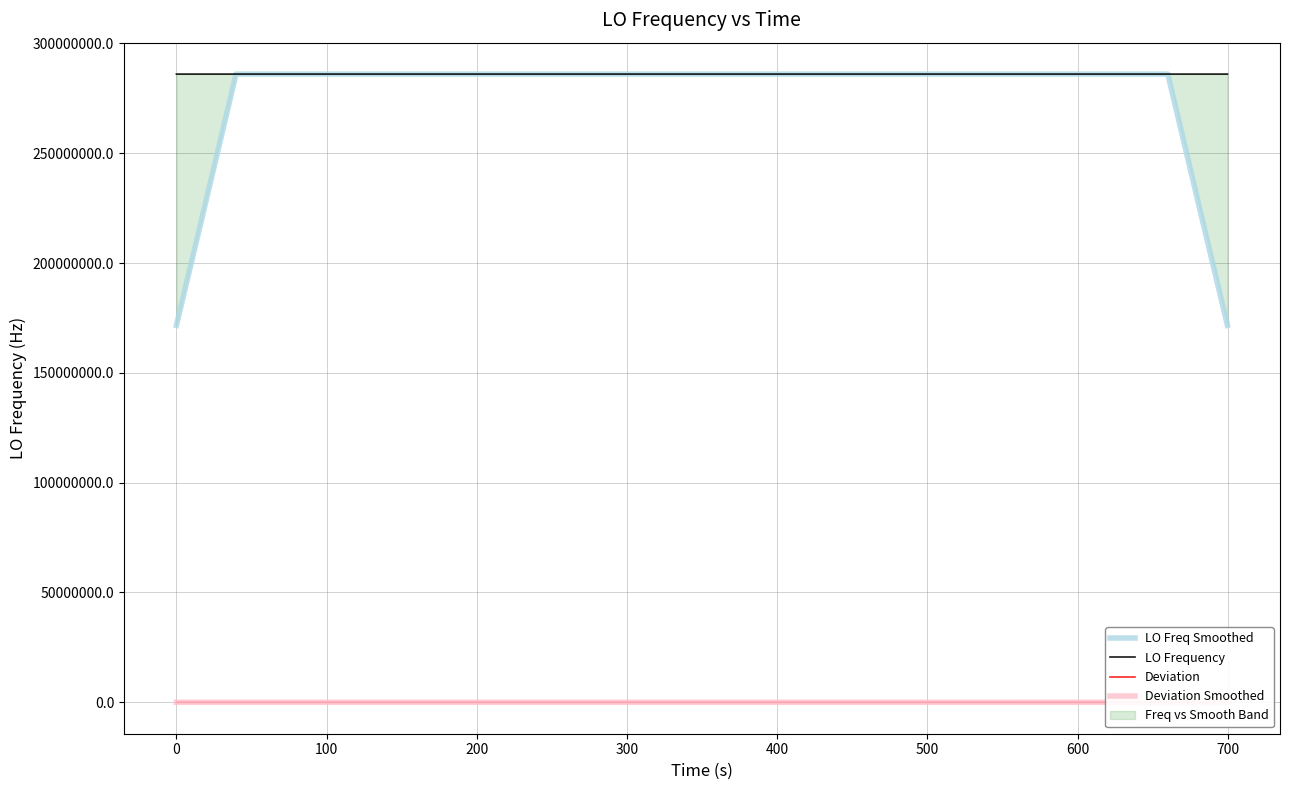

Reading right to left, what are all the values shown in this chart?

LO Freq Smoothed: 171628201.1	228837602.0	286047002.3	286047002.2	286047002.2	286047002.3	286047002.0	286047002.3	286046265.2	286046264.9	286046264.2	286046264.5	286046264.2	286047001.4	286047001.9	286047002.5	286047002.1	286047002.1	286047002.1	286047002.1	286047001.5	286047002.0	286047002.5	286047002.8	286047002.9	286047003.6	286047003.4	286047003.3	286047003.4	286047003.0	286047003.3	286047003.4	286047003.0	286047003.1	286047003.6	286047003.1	286047003.1	286047003.1	228837602.3	171628201.5
LO Frequency: 286047002.0	286047001.6	286047002.1	286047004.4	286047001.5	286047001.5	286047001.5	286047002.8	286047002.7	286047002.8	286043316.3	286046999.7	286046999.7	286047004.0	286047001.5	286047001.9	286047002.6	286047002.6	286047001.8	286047001.5	286047002.1	286047002.6	286046999.7	286047004.1	286047004.1	286047003.4	286047003.4	286047002.9	286047003.3	286047003.6	286047003.9	286047001.4	286047004.1	286047004.0	286047001.8	286047004.0	286047004.0	286047001.5	286047004.4	286047001.4
Deviation: -0.6	-1.0	-0.5	1.8	-1.1	-1.1	-1.1	0.2	0.1	0.2	-3686.3	-2.9	-2.9	1.4	-1.1	-0.7	0.0	0.0	-0.8	-1.1	-0.5	0.0	-2.9	1.5	1.5	0.8	0.8	0.3	0.7	1.0	1.3	-1.2	1.5	1.4	-0.8	1.4	1.4	-1.1	1.8	-1.2
Deviation Smoothed: -0.4	-0.1	-0.3	-0.4	-0.4	-0.3	-0.6	-0.3	-737.4	-737.7	-738.4	-738.1	-738.4	-1.2	-0.7	-0.1	-0.5	-0.5	-0.5	-0.5	-1.1	-0.6	-0.1	0.2	0.3	1.0	0.8	0.7	0.8	0.4	0.7	0.8	0.4	0.5	1.0	0.5	0.5	0.5	0.2	-0.1